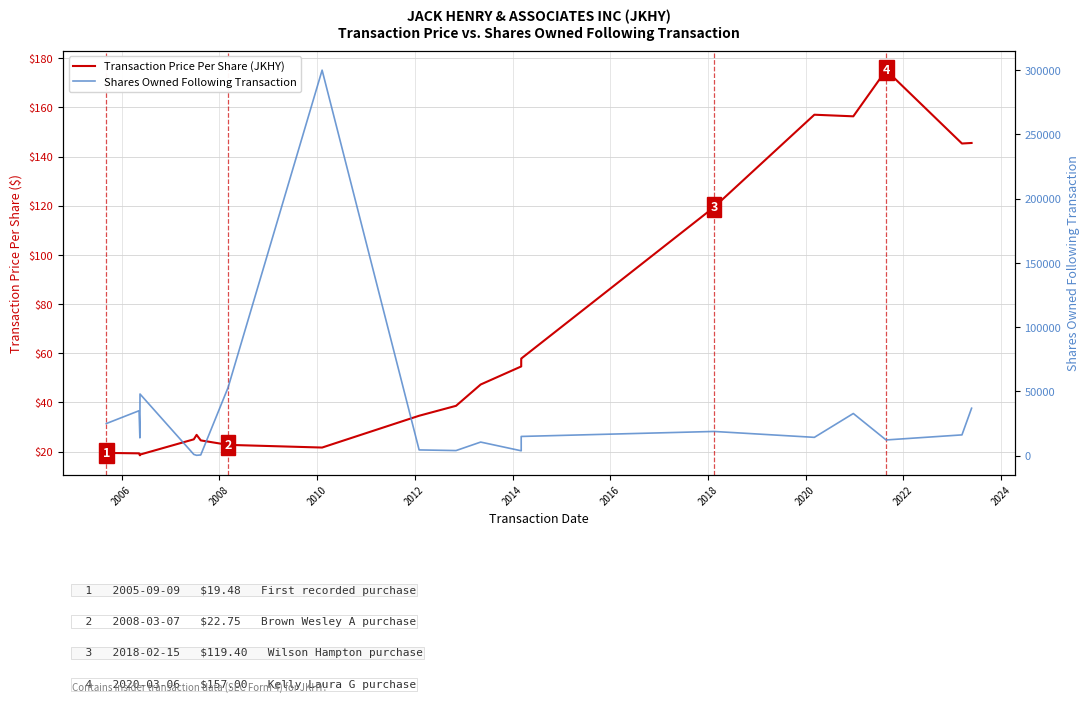

Reading left to right, transcribe all the data shown in this chart.

Transaction Price Per Share (JKHY): 19.5	19.3	18.5	18.8	25.0	26.8	24.6	22.8	21.7	34.6	38.6	47.3	54.6	57.6	57.8	119.4	157.0	156.3	175.1	145.3	145.5
Shares Owned Following Transaction: 25000.0	35000.0	13933.0	48000.0	1000.0	300.0	600.0	53000.0	300000.0	4500.0	4000.0	10600.0	3820.0	3820.0	14981.0	18866.0	14280.0	32841.0	12250.0	16194.0	36950.0